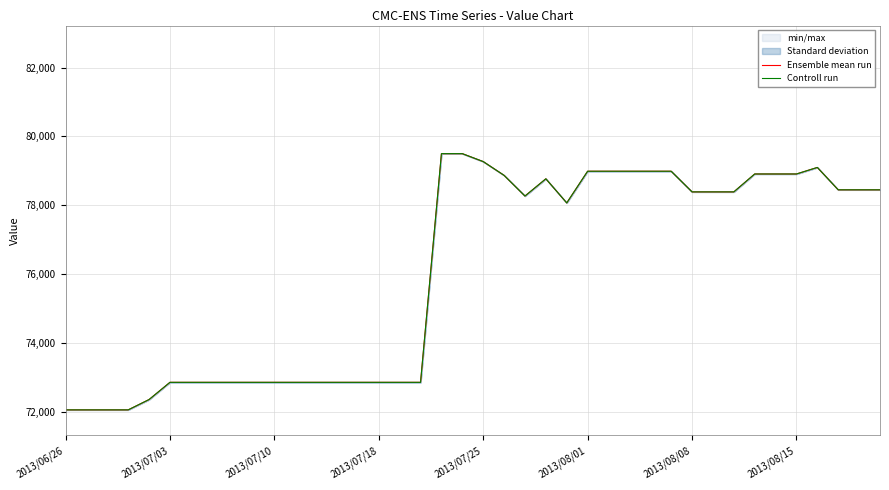

True or false: Controll run has a value of 105213 at 16.

False